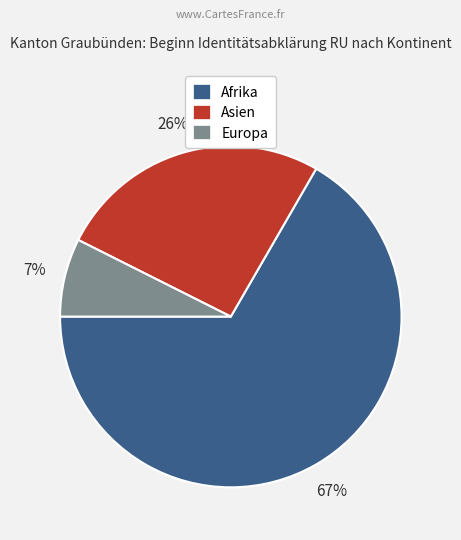

Is it true that Asien is 39% of the pie?

False